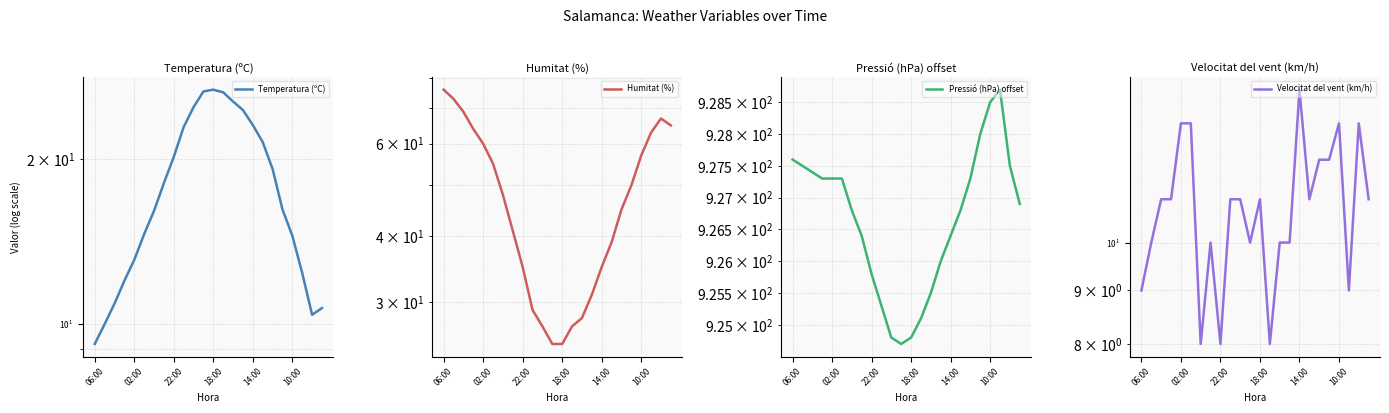

Count the number of data series in this chart.

4